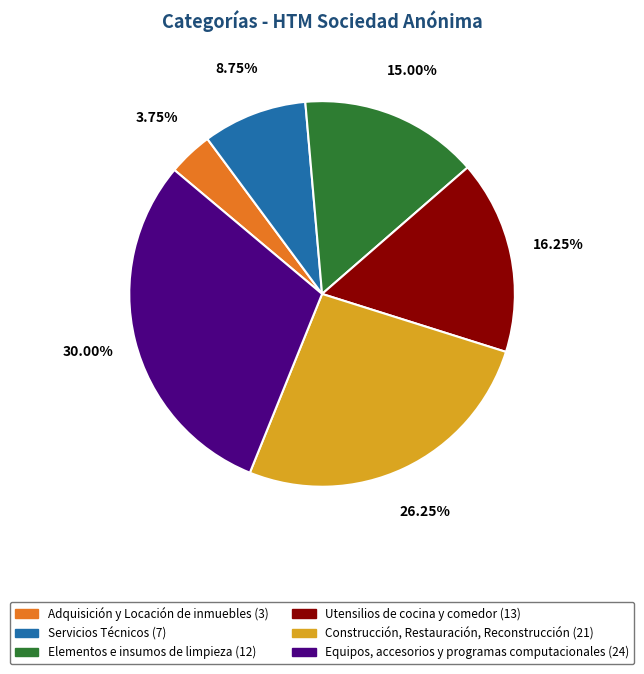

Is it true that Elementos e insumos de limpieza is 15% of the pie?

True